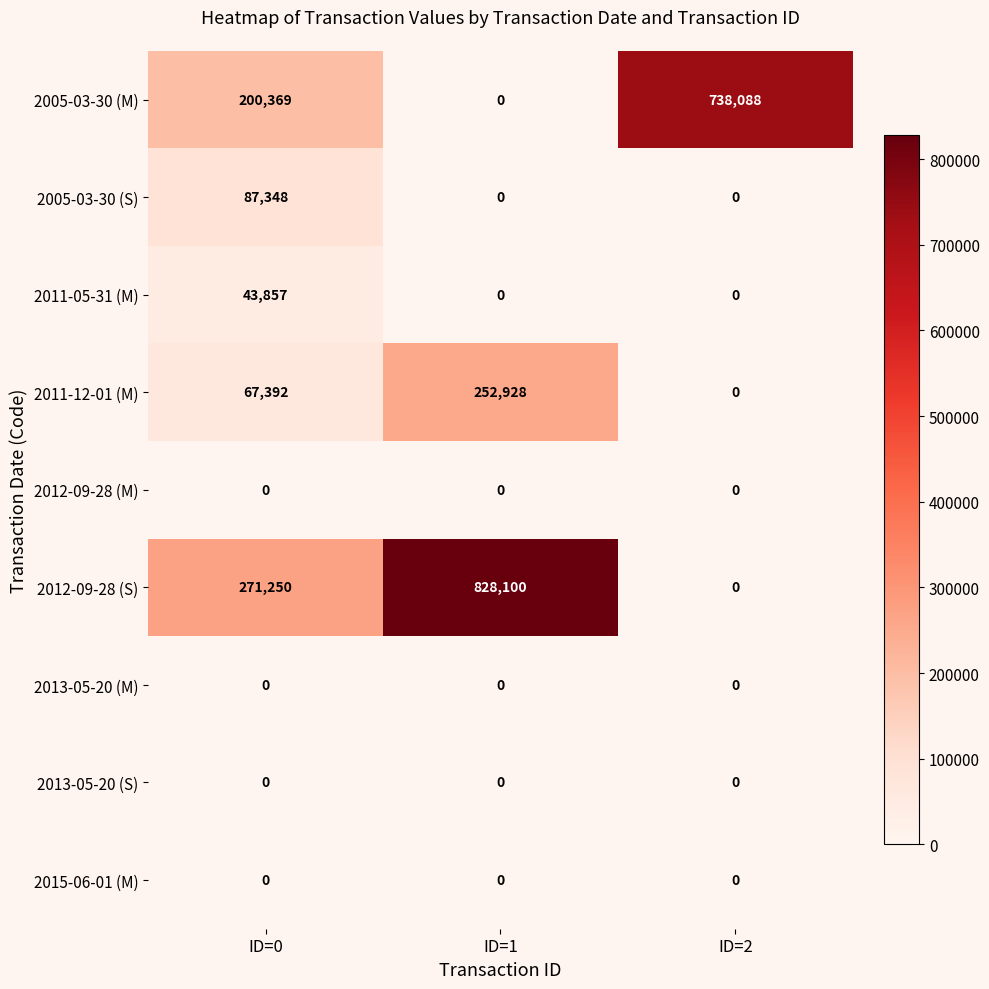

At how many categories does at least one series exceed 12554?

3